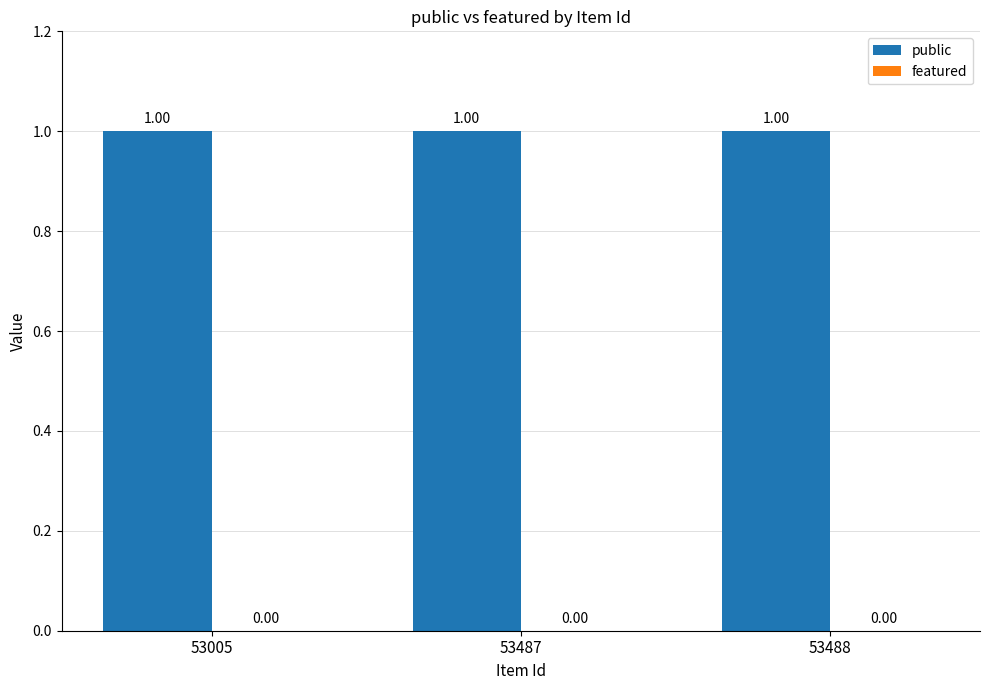

The value of public at 53488 is 0. True or false?

False